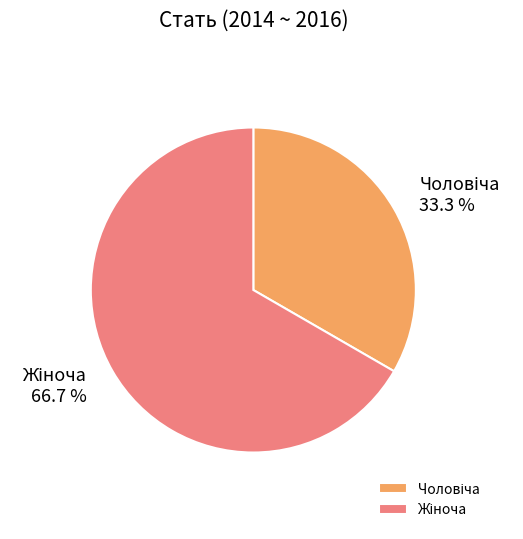

How many segments does this pie chart have?

2